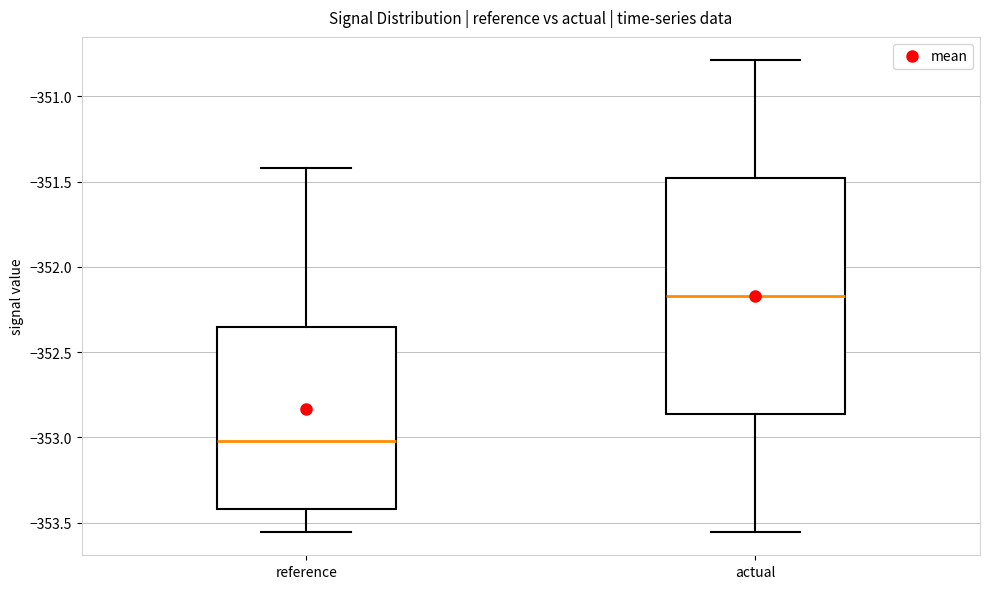

Reading left to right, read every box against the y-axis: the position of its median line, the range the box covers, and the ends of its whiskers. The values are not printed on the chart, so give them approximately, as read against the axis.

reference: median -353.00, box -353.40 to -352.35, whiskers -353.55 to -351.40
actual: median -352.15, box -352.85 to -351.50, whiskers -353.55 to -350.80